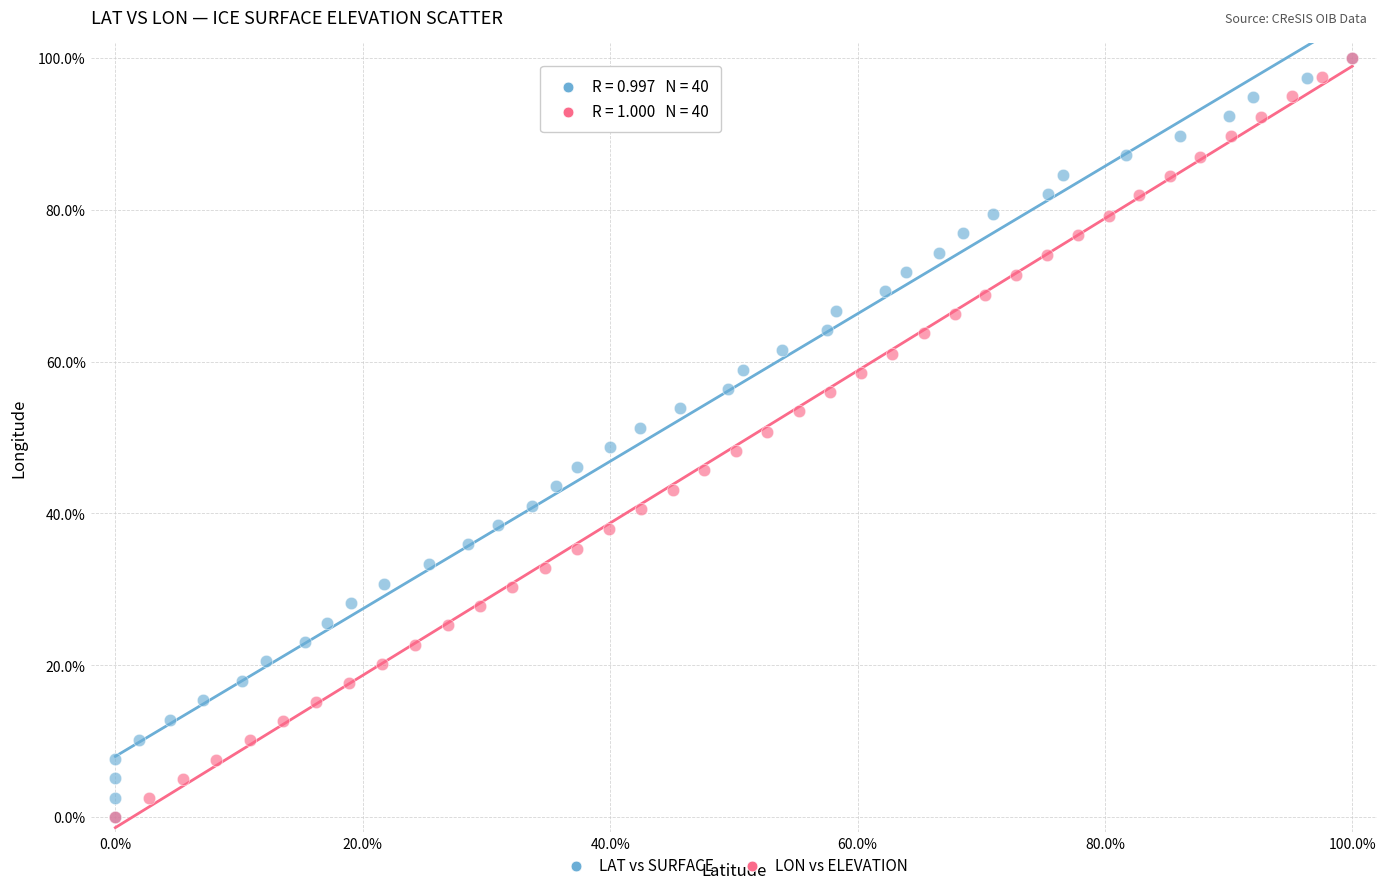

What are all the series names shown in the legend?

LAT vs SURFACE, LON vs ELEVATION